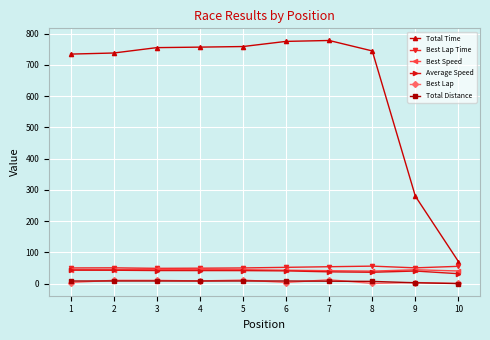

True or false: Total Time and Total Distance cross at least once.

False